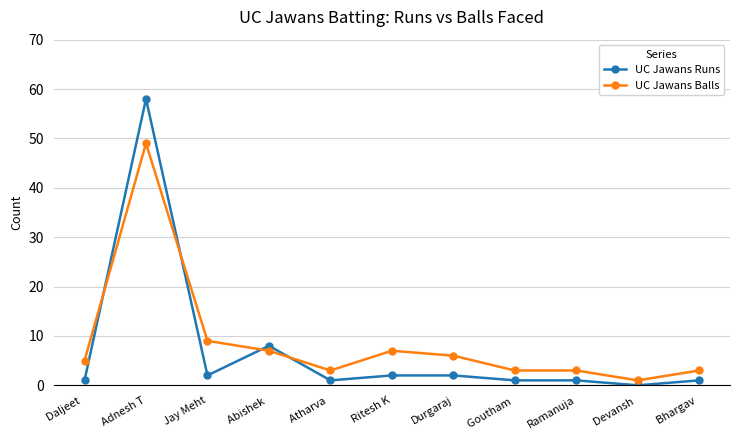

How many lines are shown in the chart?

2